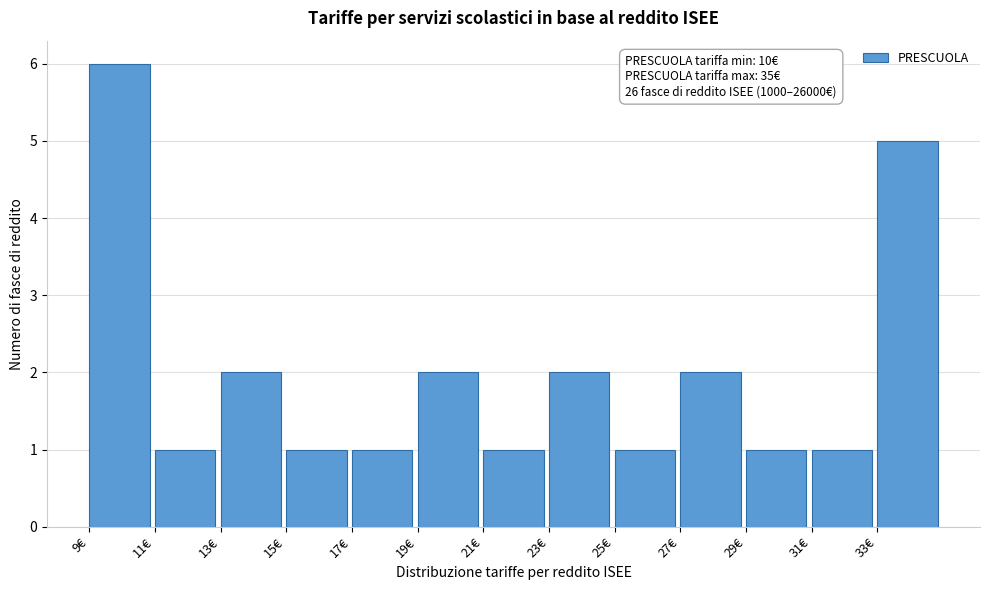

Over which range of the x-axis is the bar tallest?

9 to 11